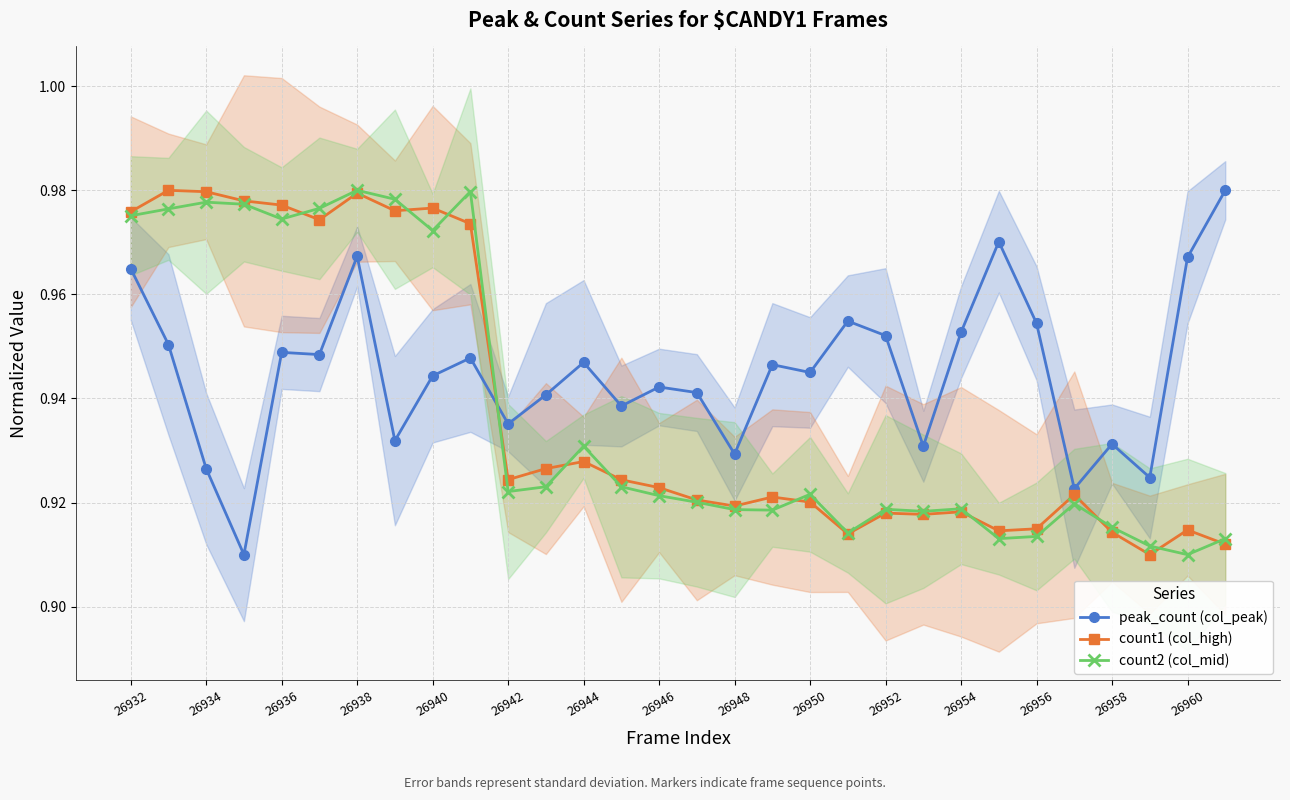

What is the sum of the peak_count (col_peak) values at 26958 and 26960?

1.9